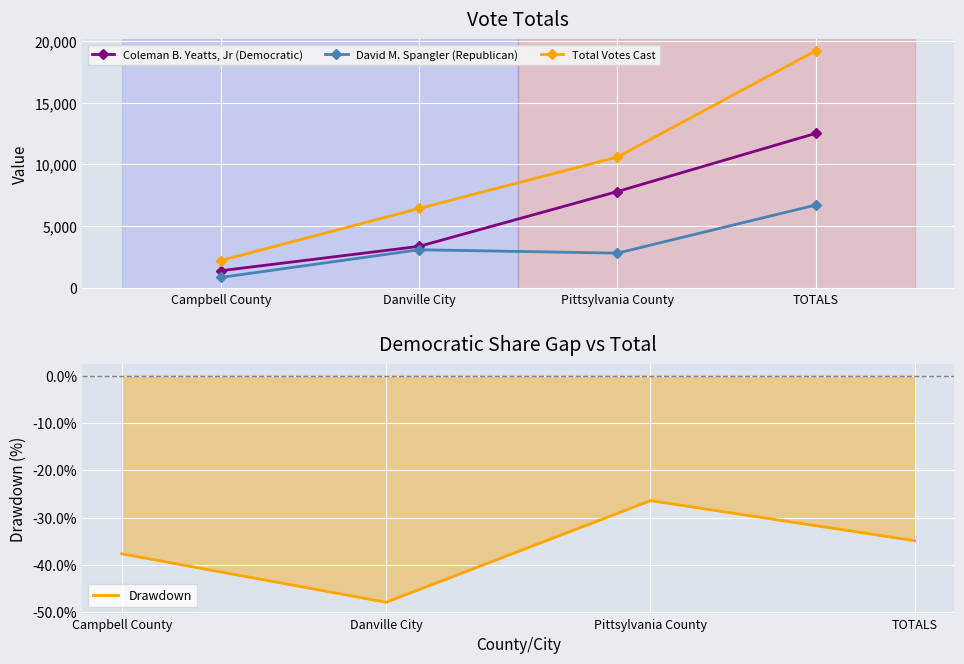

True or false: Total Votes Cast and Coleman B. Yeatts, Jr (Democratic) intersect in this chart.

False